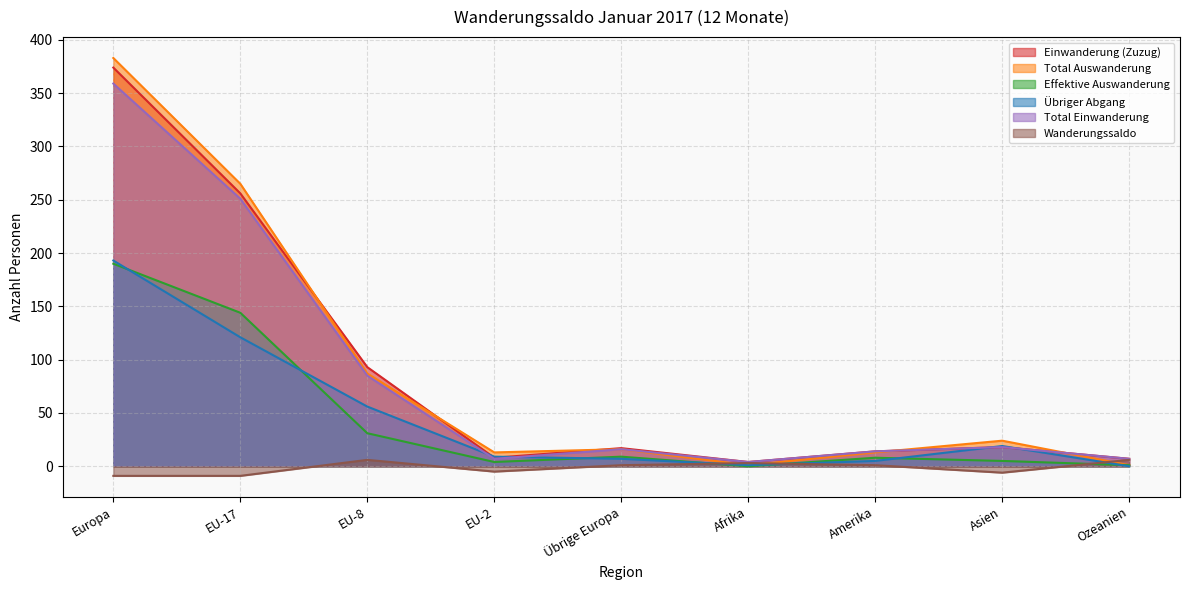

How many interior local peaks does the Wanderungssaldo series have?

2